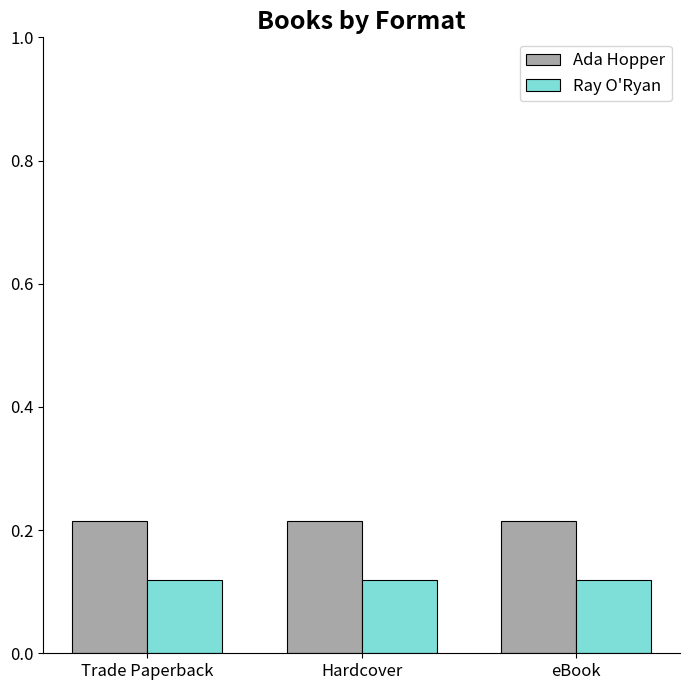

What is the sum of all Ada Hopper values?

0.6